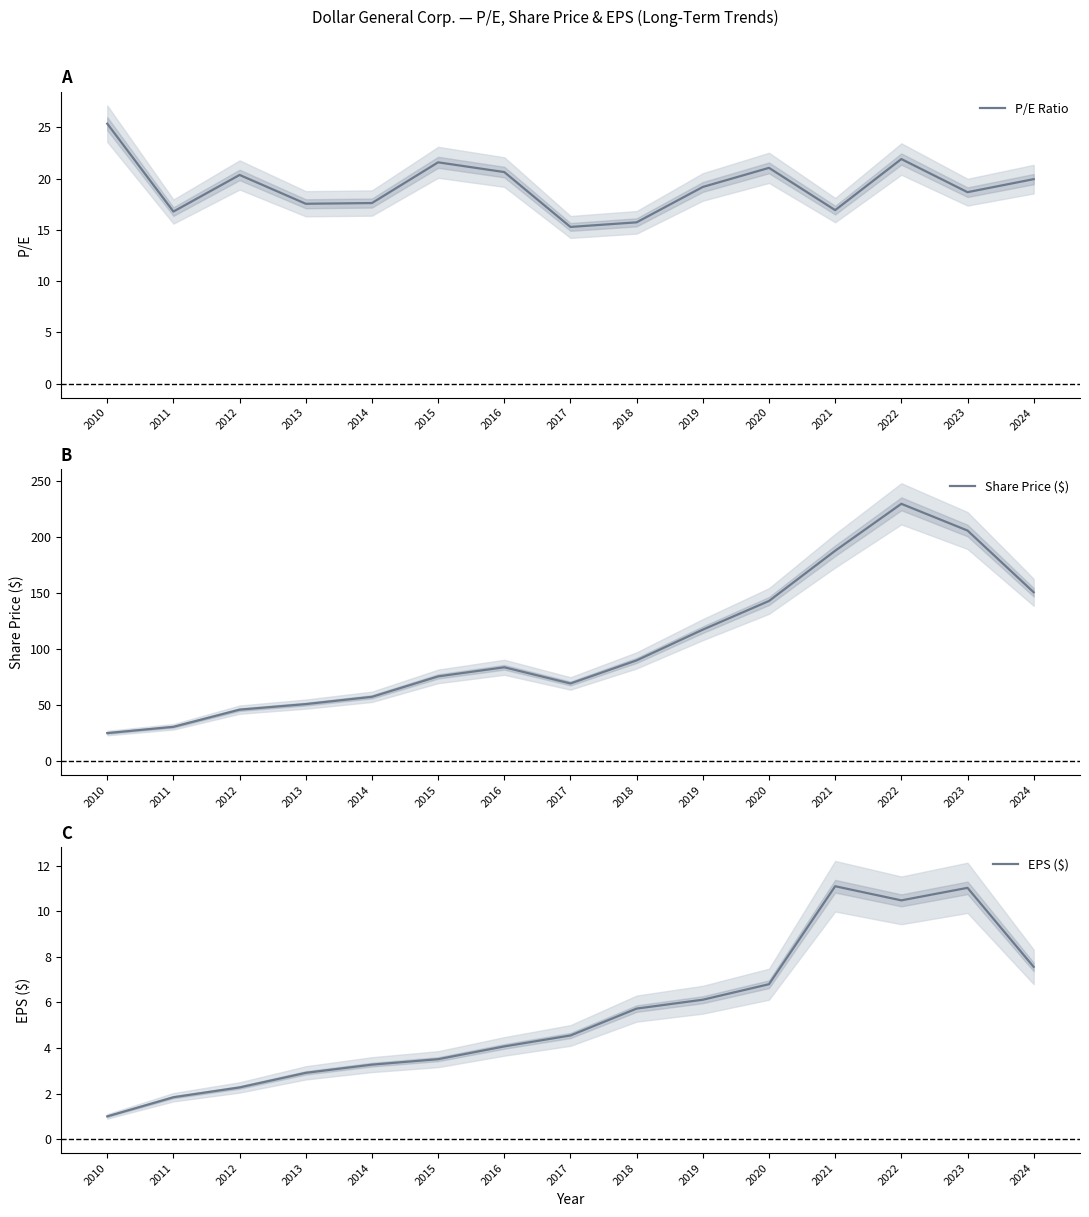

What is the sum of all EPS ($) values?

82.2